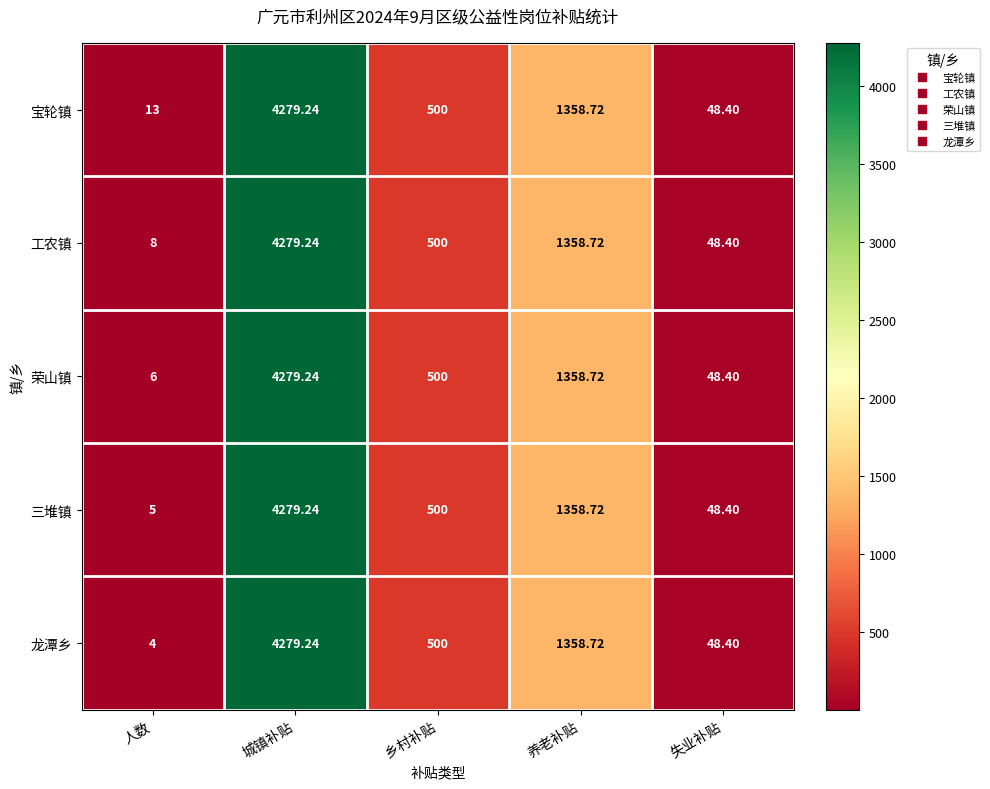

Where is 三堆镇 nearest to the value 2142?

养老补贴